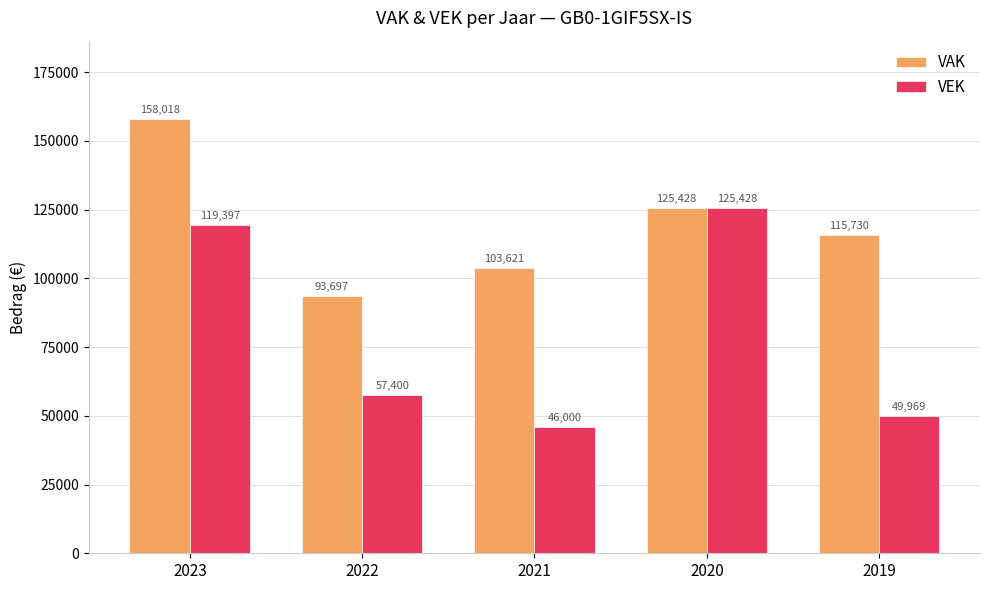

What are all the series names shown in the legend?

VAK, VEK